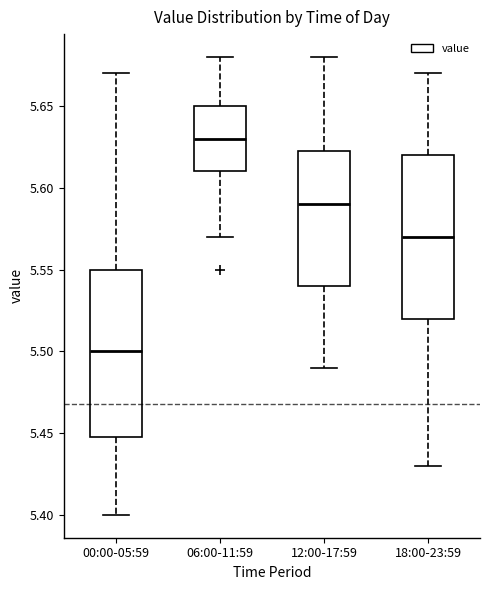

Where does the lower whisker of the box for 18:00-23:59 end on the y-axis? The values are not printed on the chart, so give them approximately, as read against the axis.

5.430